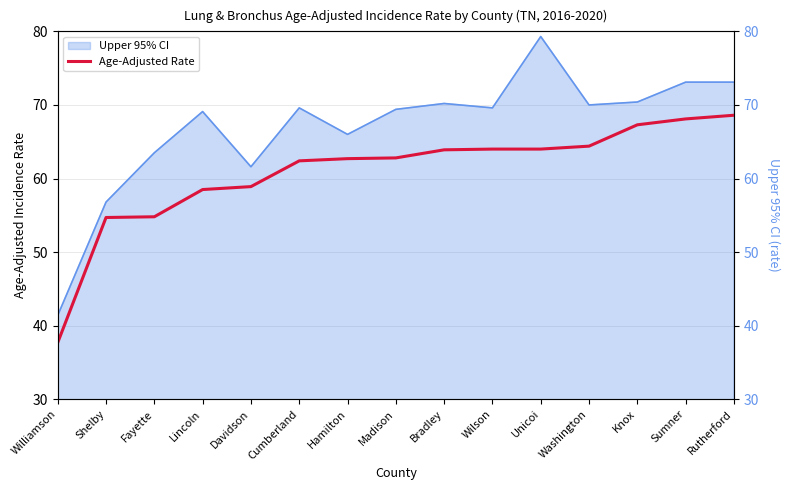

List the labels in order of value, largest first.

Rutherford, Sumner, Knox, Washington, Wilson, Unicoi, Bradley, Madison, Hamilton, Cumberland, Davidson, Lincoln, Fayette, Shelby, Williamson